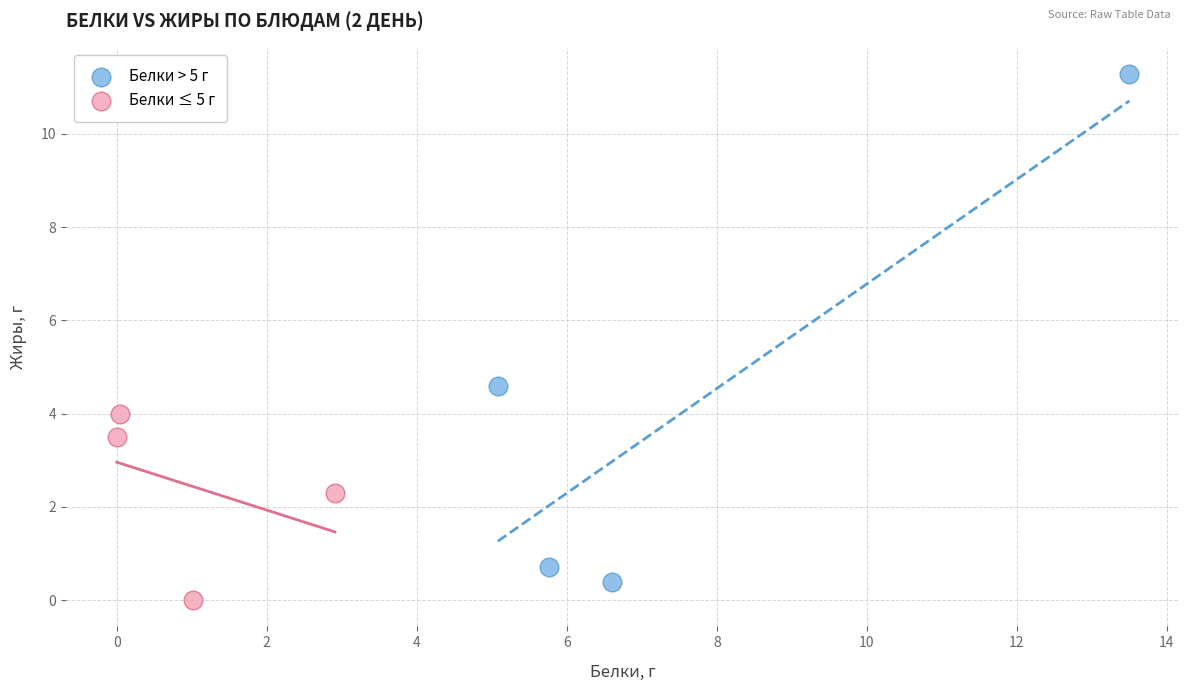

Which series has the largest Y range (max minus min)?

Белки > 5 г